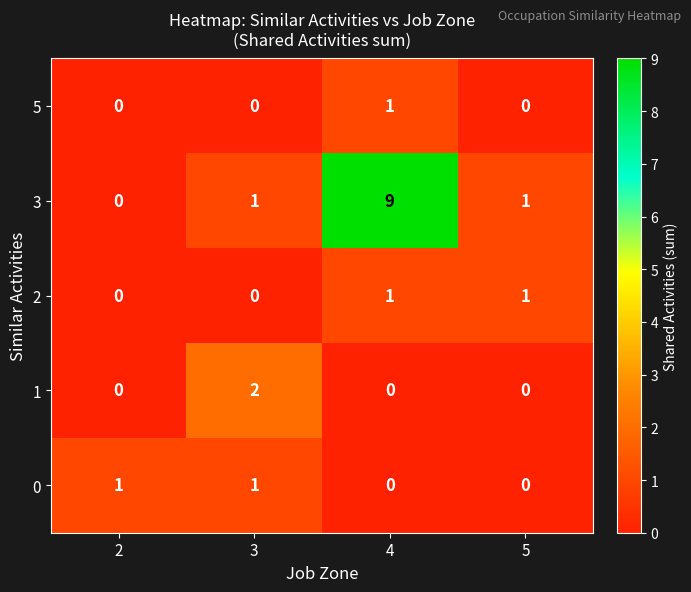

Reading right to left, extract all data points from this chart.

5: 0	1	0	0
3: 1	9	1	0
2: 1	1	0	0
1: 0	0	2	0
0: 0	0	1	1